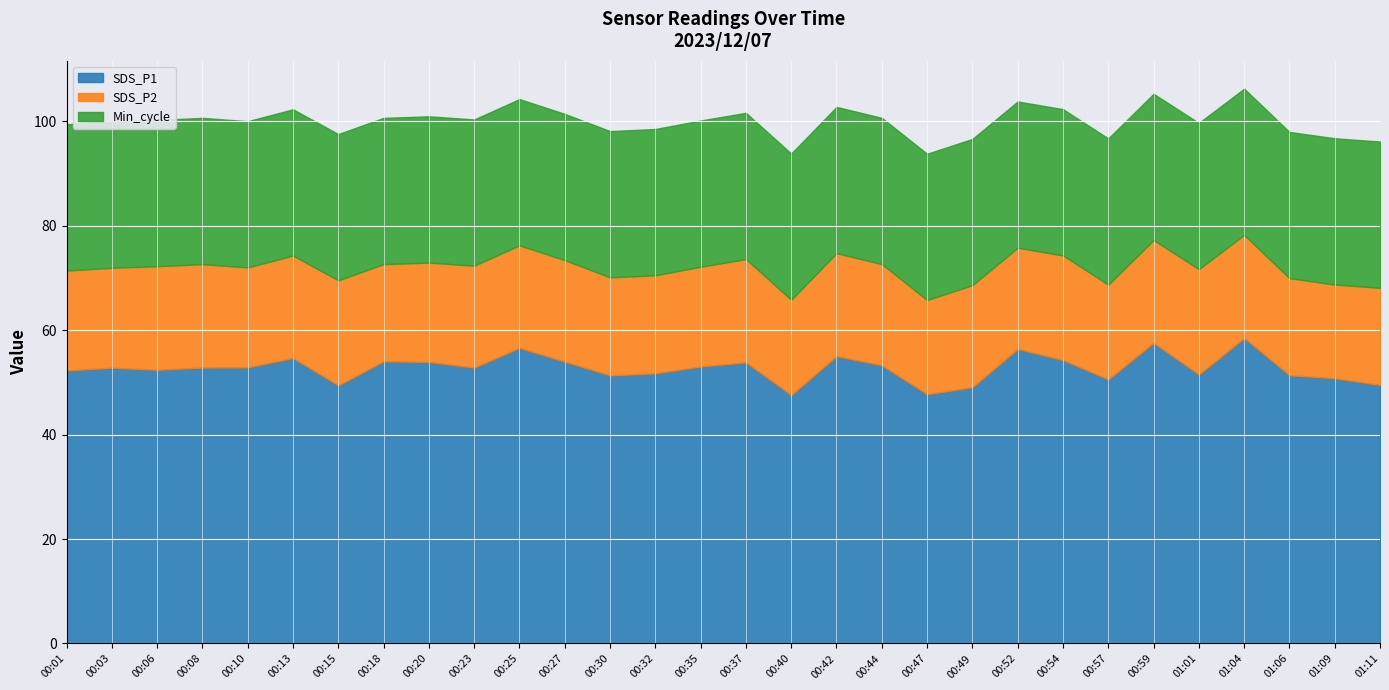

True or false: SDS_P1 has a value of 68.7 at 01:06.

False